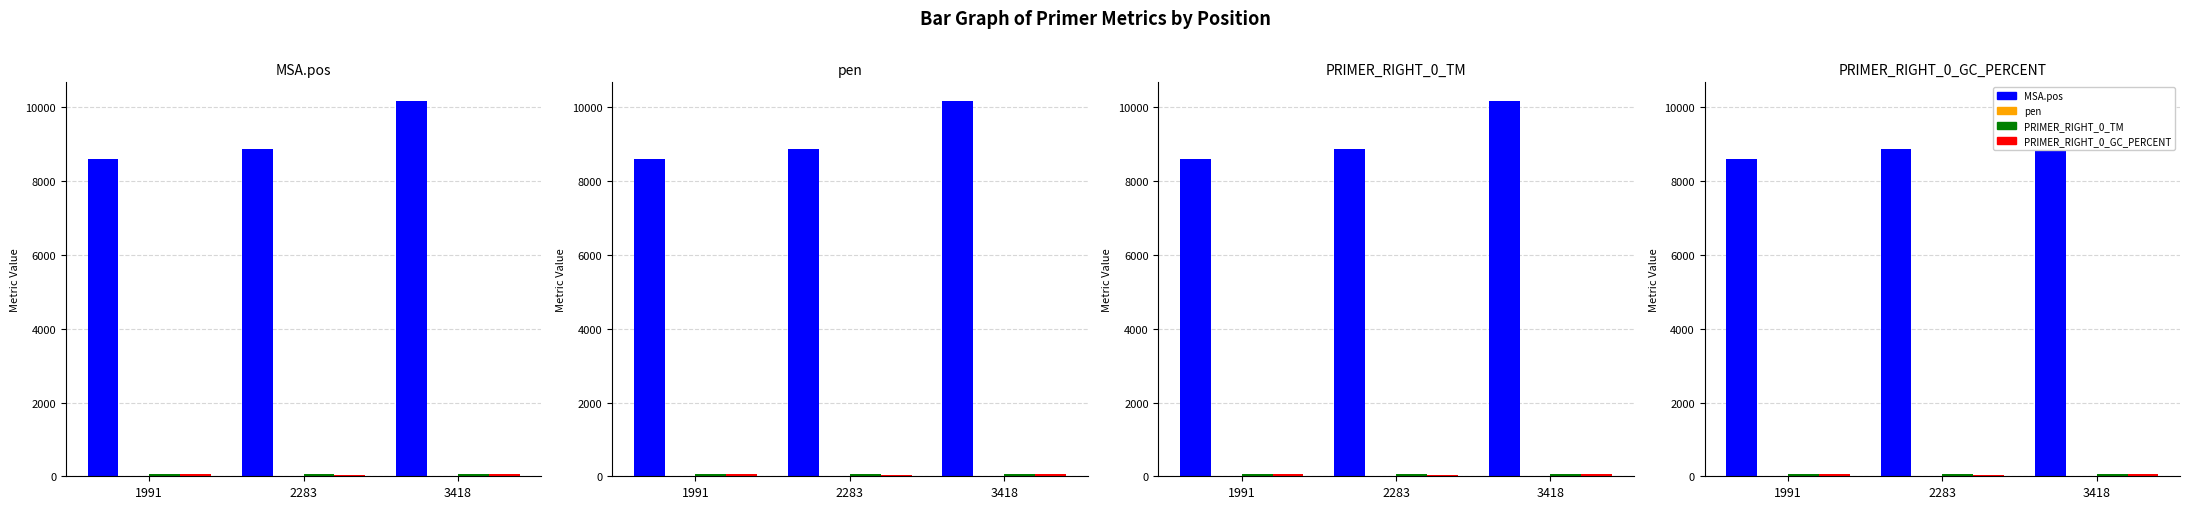

Is the value of MSA.pos at 2283 greater than the value of PRIMER_RIGHT_0_GC_PERCENT at 2283?

Yes